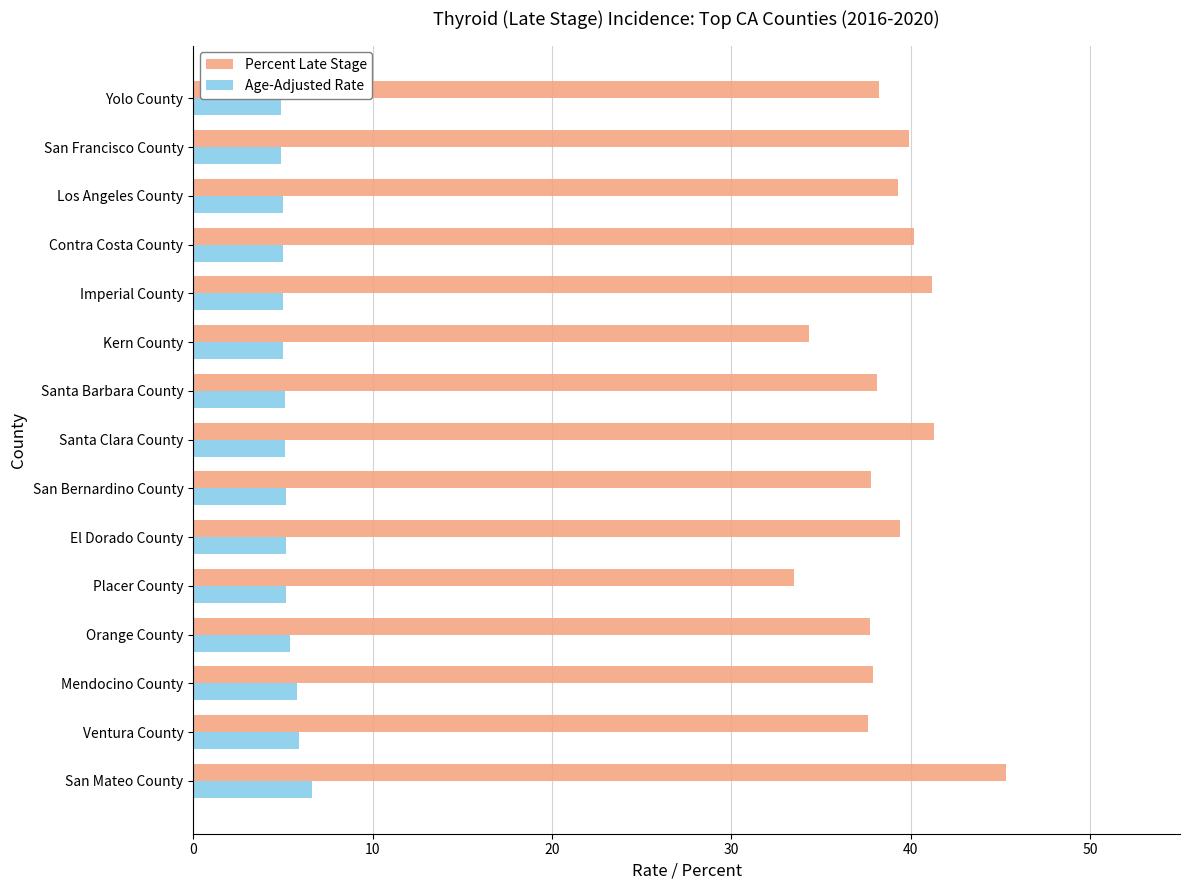

How many series are shown in this chart?

2